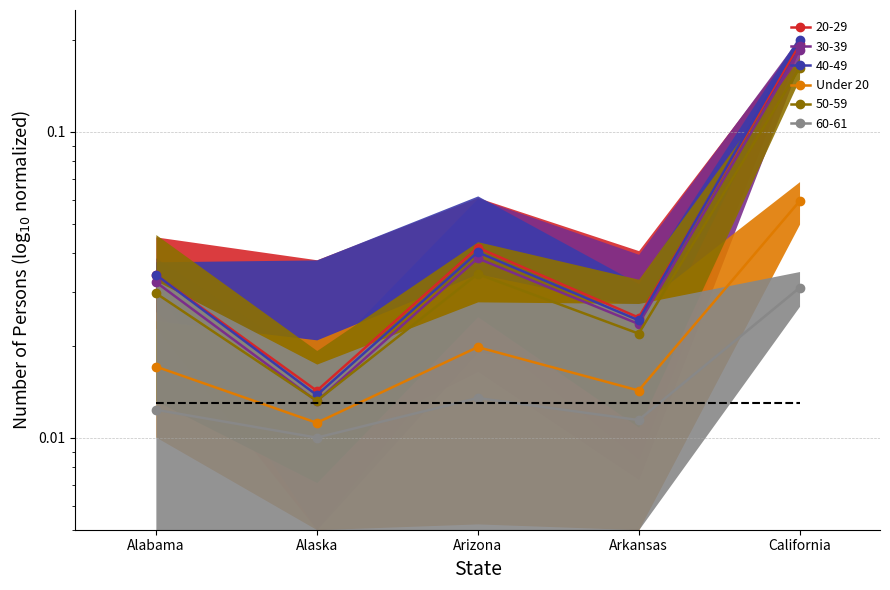

How many values are between 0 and 1?

5